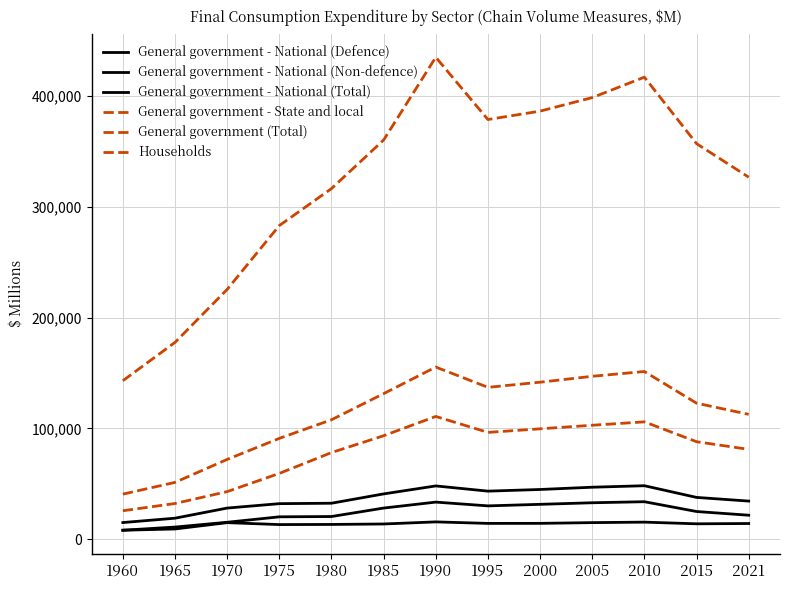

Does the chart display data point markers on the line(s)?

No